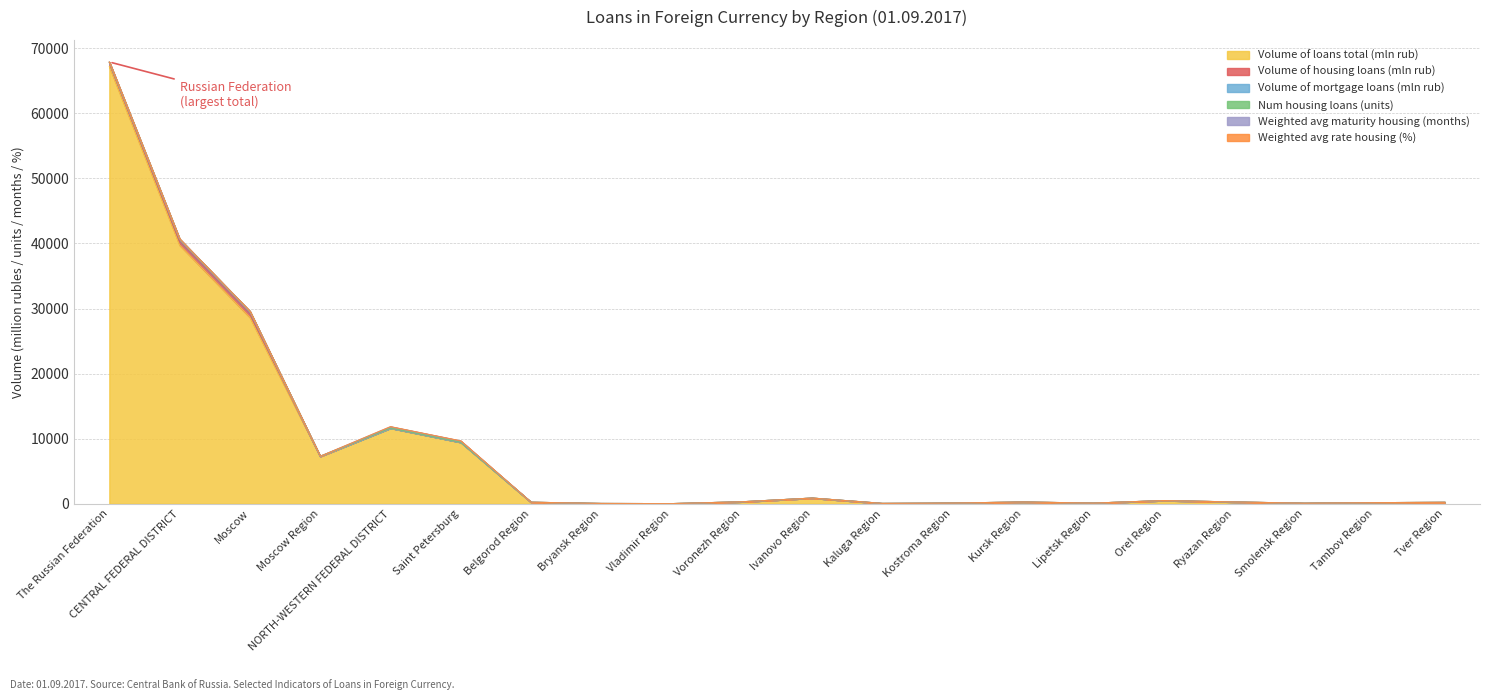

Is it true that Weighted avg maturity housing (months) equals -99 at Tver Region?

False